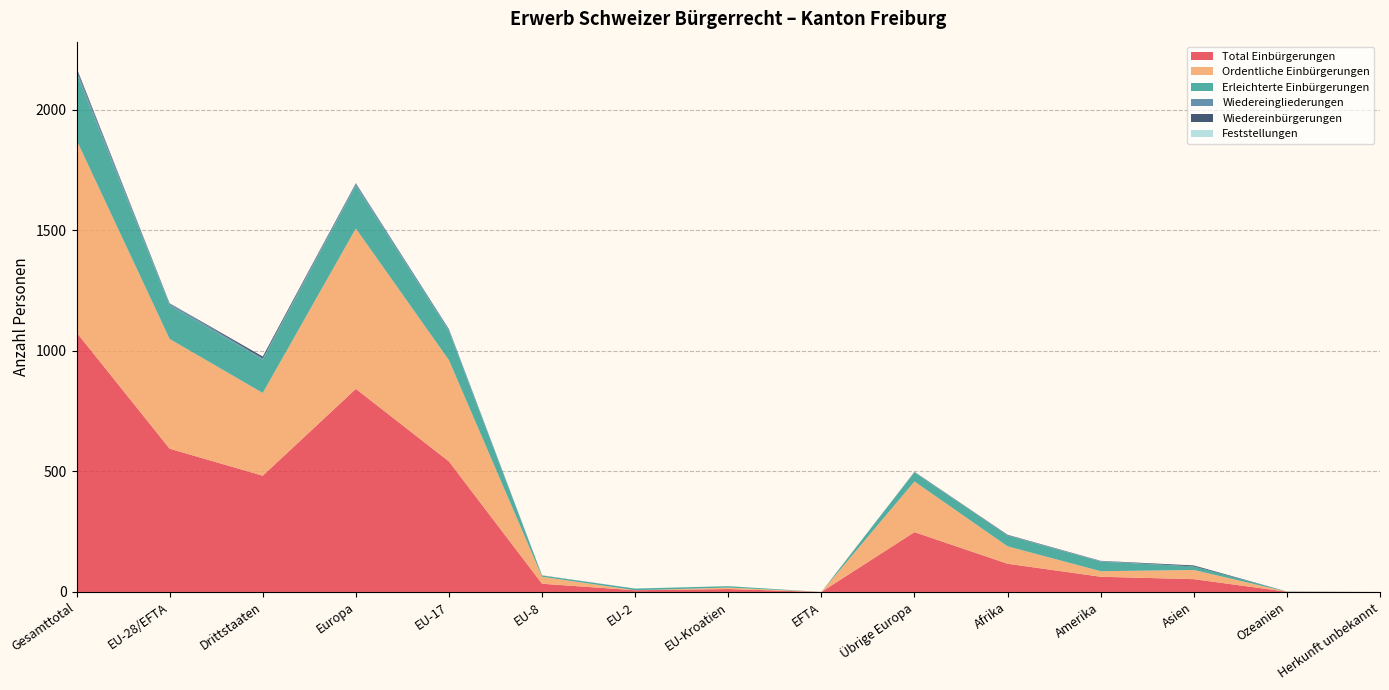

Reading left to right, transcribe all the data shown in this chart.

Total Einbürgerungen: 1076	594	482	842	541	34	7	12	0	248	117	63	53	1	0
Ordentliche Einbürgerungen: 798	455	343	665	420	29	0	6	0	210	72	23	38	0	0
Erleichterte Einbürgerungen: 278	139	139	177	121	5	7	6	0	38	45	40	15	1	0
Wiedereingliederungen: 13	9	4	10	8	1	0	0	0	1	1	2	0	0	0
Wiedereinbürgerungen: 8	0	8	1	0	0	0	0	0	1	2	1	4	0	0
Feststellungen: 0	0	0	0	0	0	0	0	0	0	0	0	0	0	0